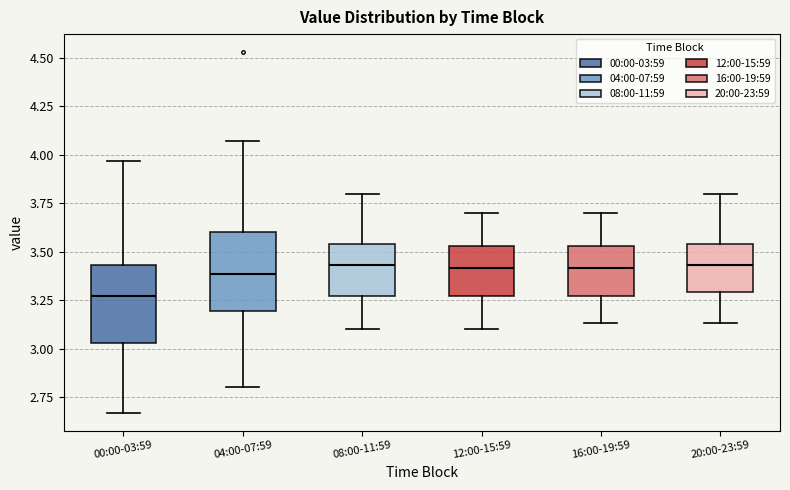

Where does the median line of the box for 16:00-19:59 sit on the y-axis? The values are not printed on the chart, so give them approximately, as read against the axis.

3.40